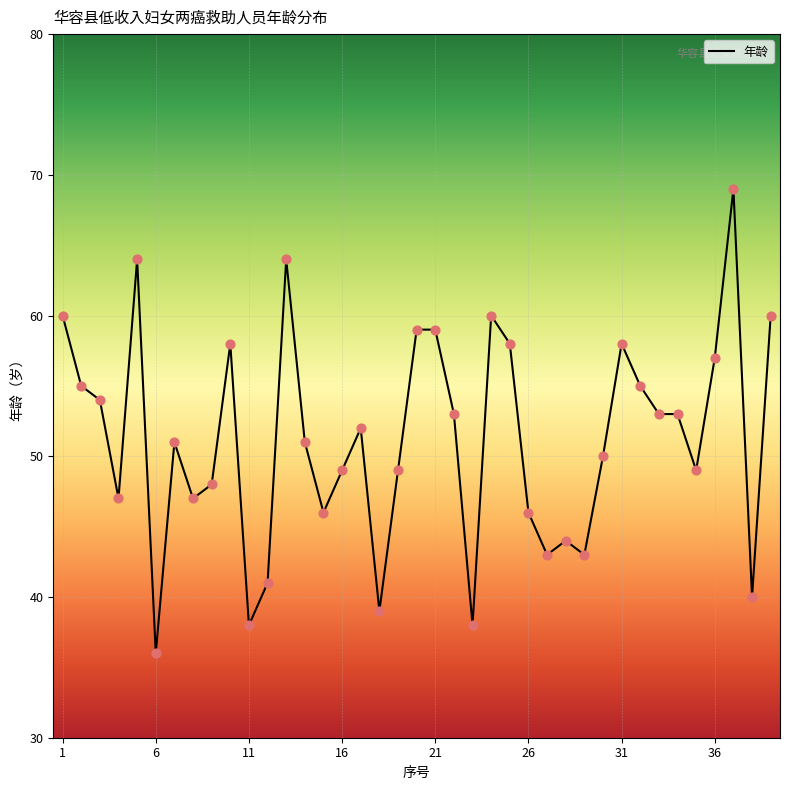

What is the minimum value shown in the chart?

36